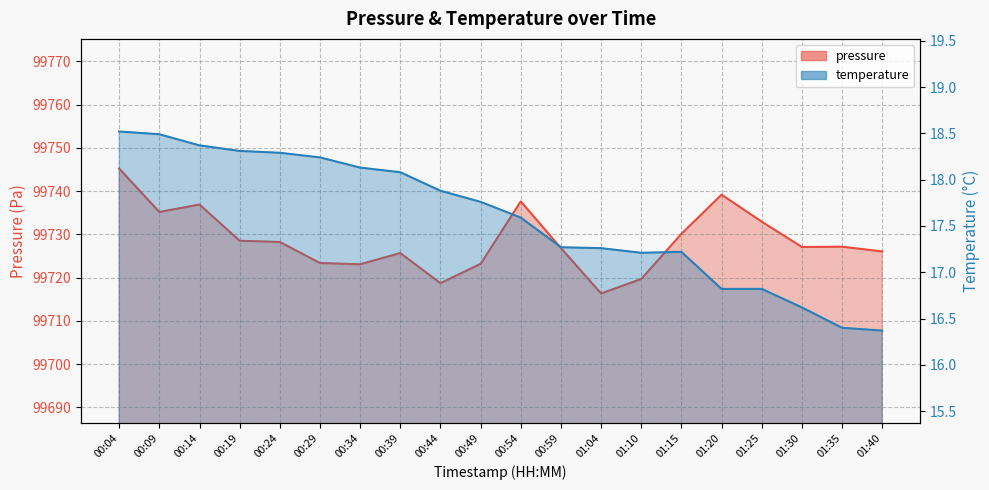

Reading left to right, extract all data points from this chart.

pressure: 99745.2	99735.2	99736.9	99728.5	99728.2	99723.4	99723.1	99725.7	99718.7	99723.2	99737.6	99726.8	99716.3	99719.7	99730.1	99739.2	99732.9	99727.1	99727.2	99726.1
temperature: 18.5	18.5	18.4	18.3	18.3	18.2	18.1	18.1	17.9	17.8	17.6	17.3	17.3	17.2	17.2	16.8	16.8	16.6	16.4	16.4